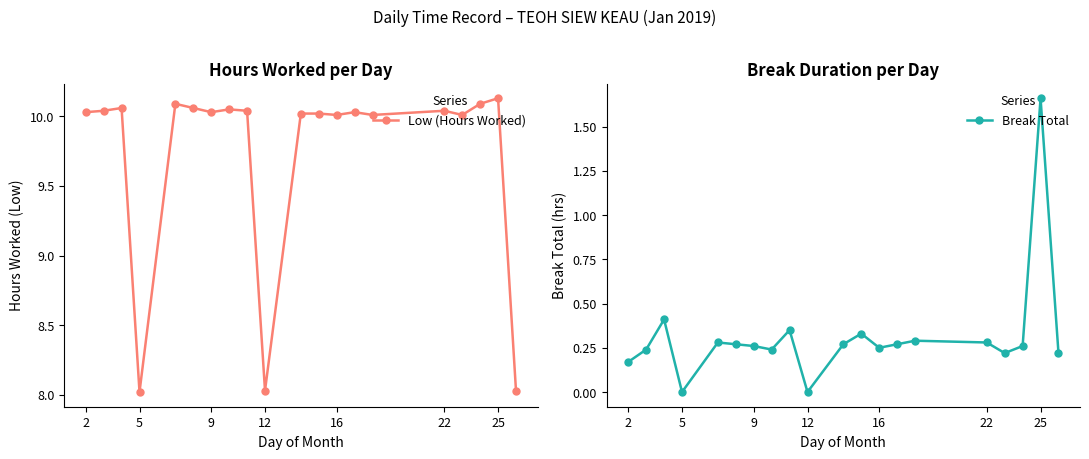

The value of Low (Hours Worked) at 16 is 16.7. True or false?

False